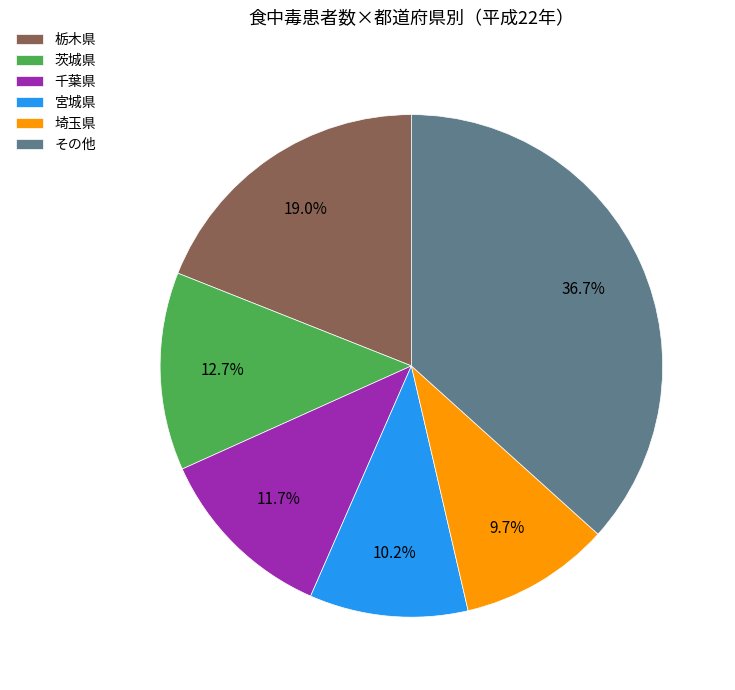

Is 栃木県 the majority of the pie?

No